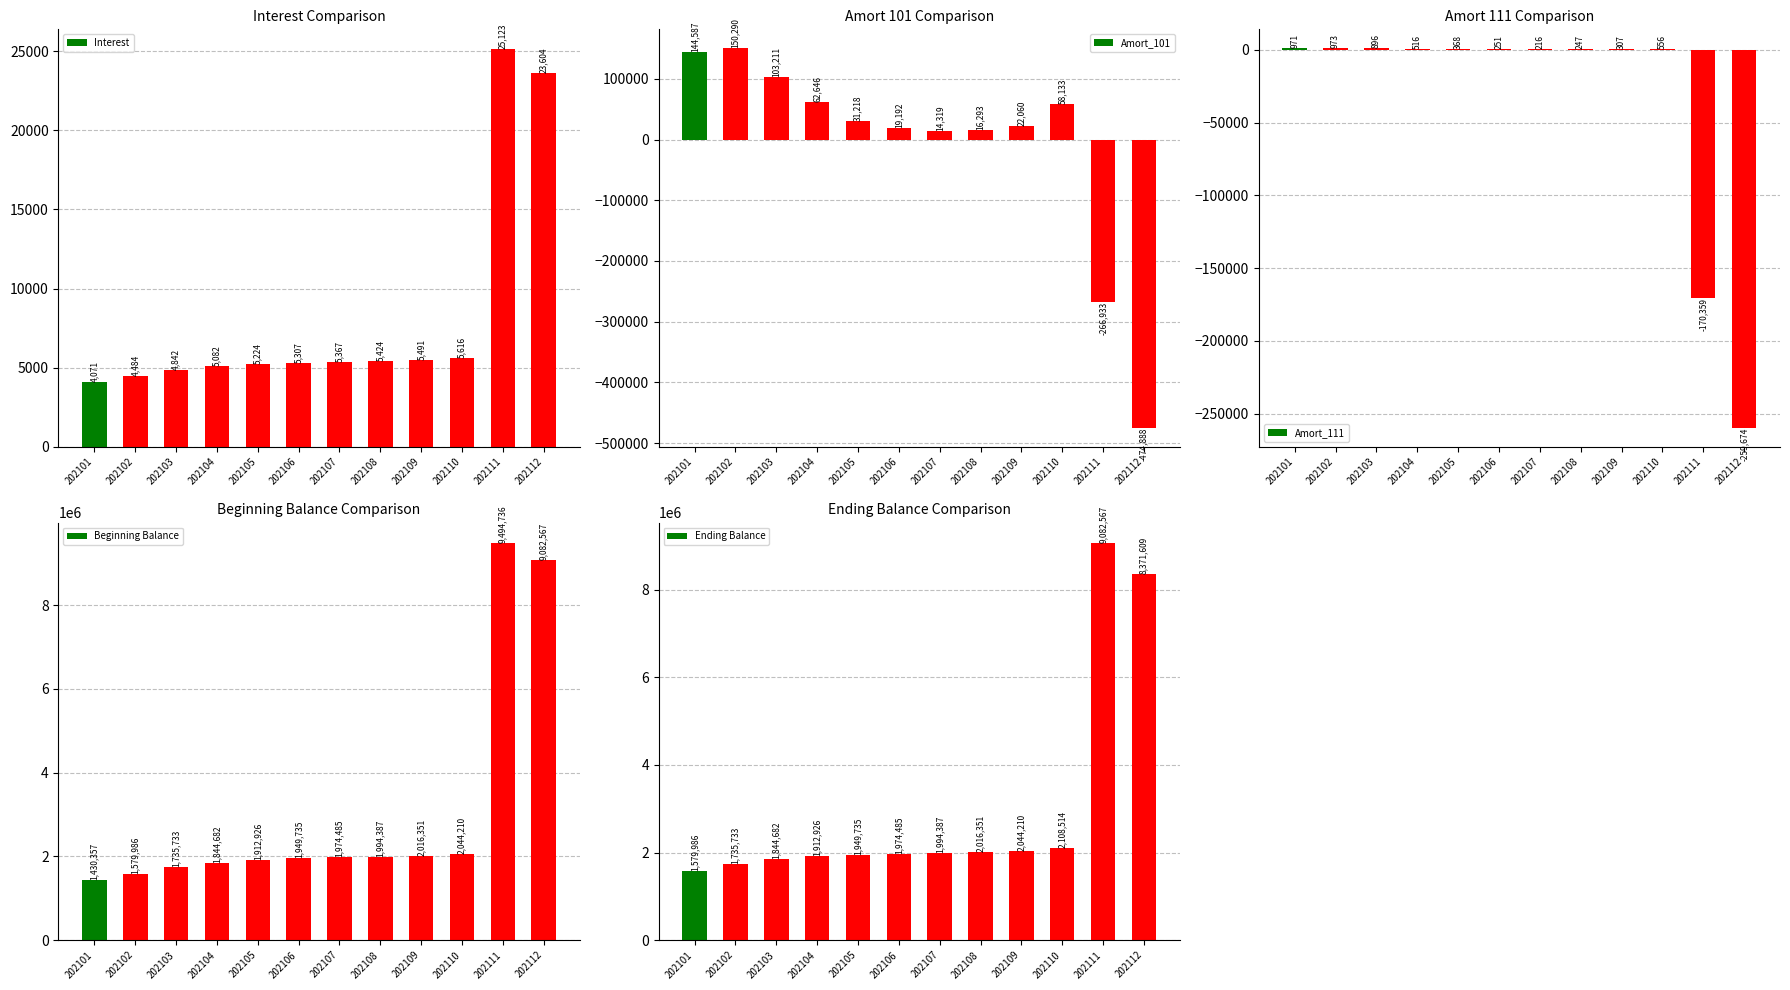

Rank the series at 202112 from highest to lowest value.

Beginning Balance, Ending Balance, Interest, Amort_111, Amort_101